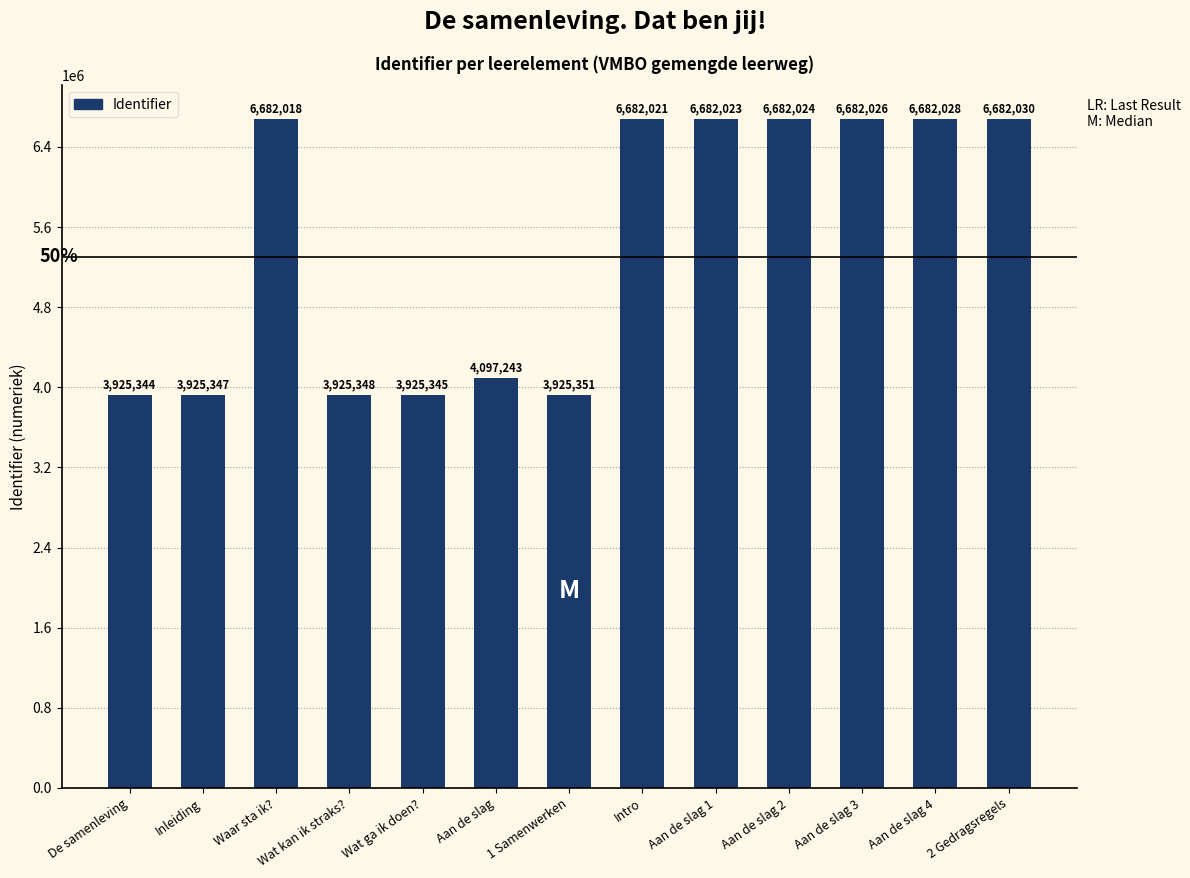

Read the value at Wat kan ik straks?, to the nearest 10.

3925350